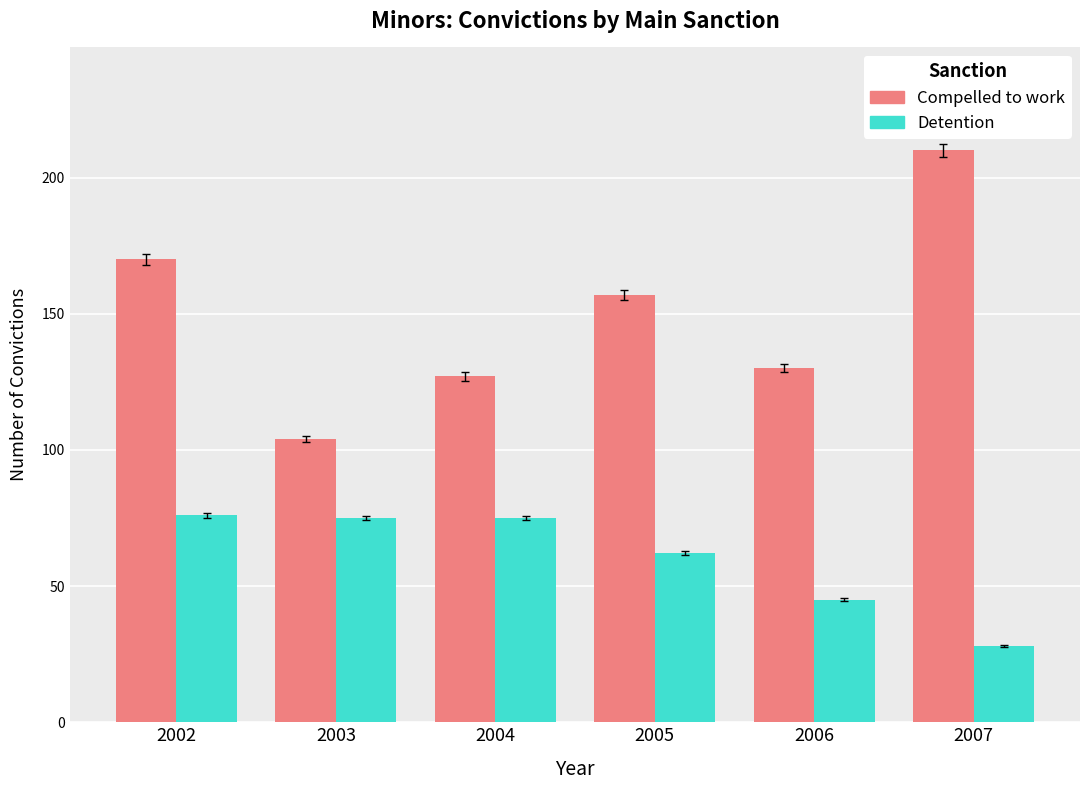

What is the total value across all series at 2007?

238